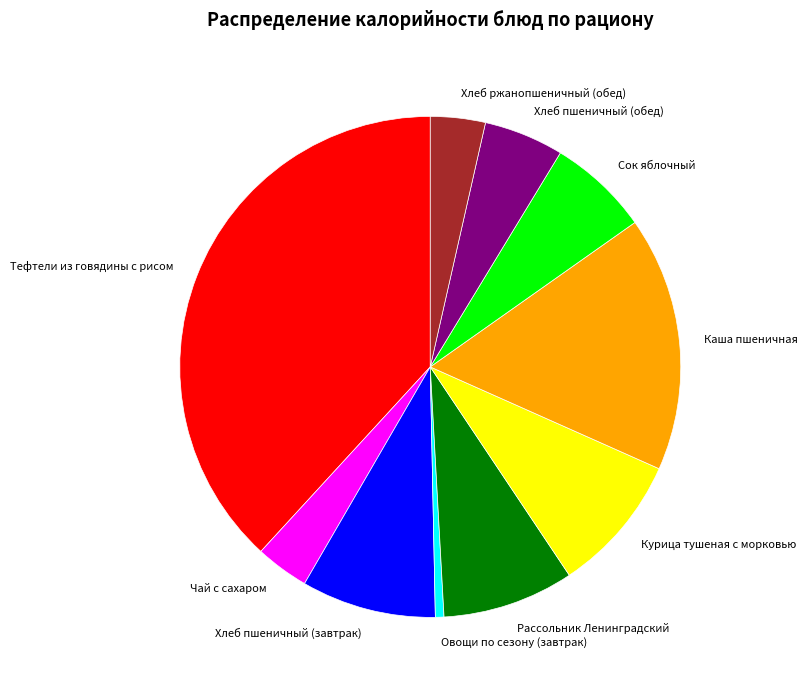

Count the number of slices in the pie.

10